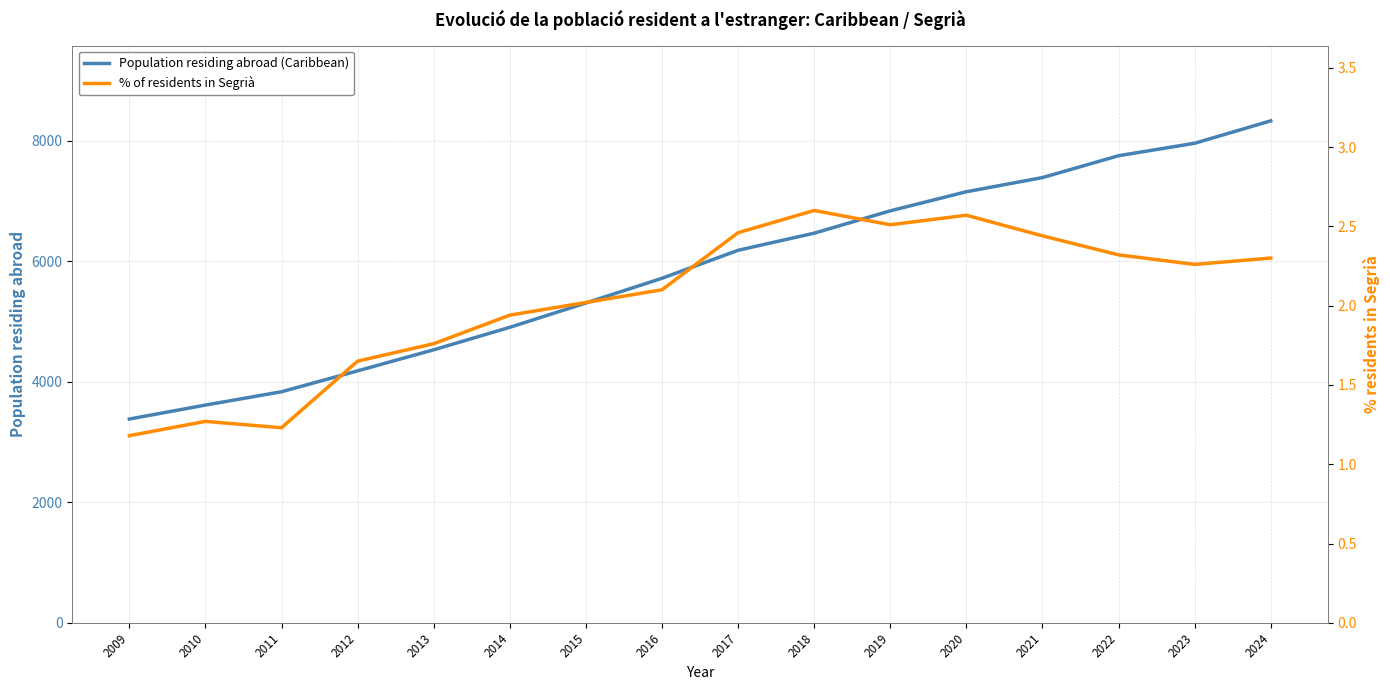

Which category has the lowest value in the % of residents in Segrià series?

2009